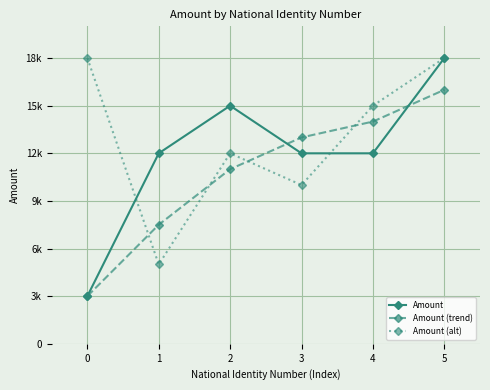

What are all the series names shown in the legend?

Amount, Amount (trend), Amount (alt)